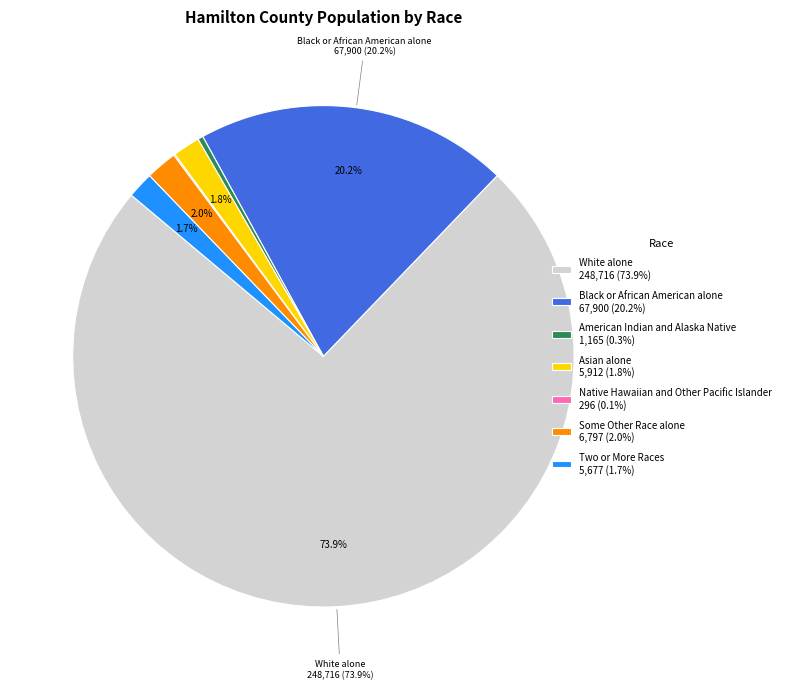

Does White alone 248,716 (73.9%) represent more than half of the total?

Yes